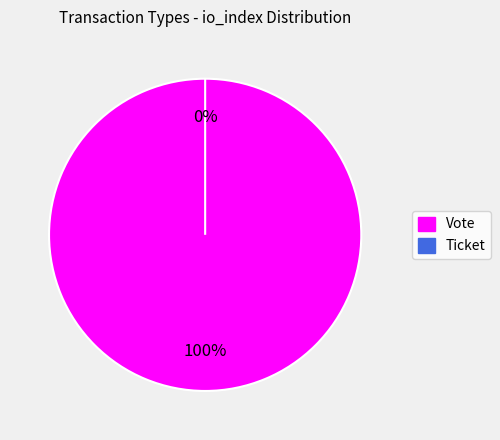

Is it true that Ticket is 0% of the pie?

True